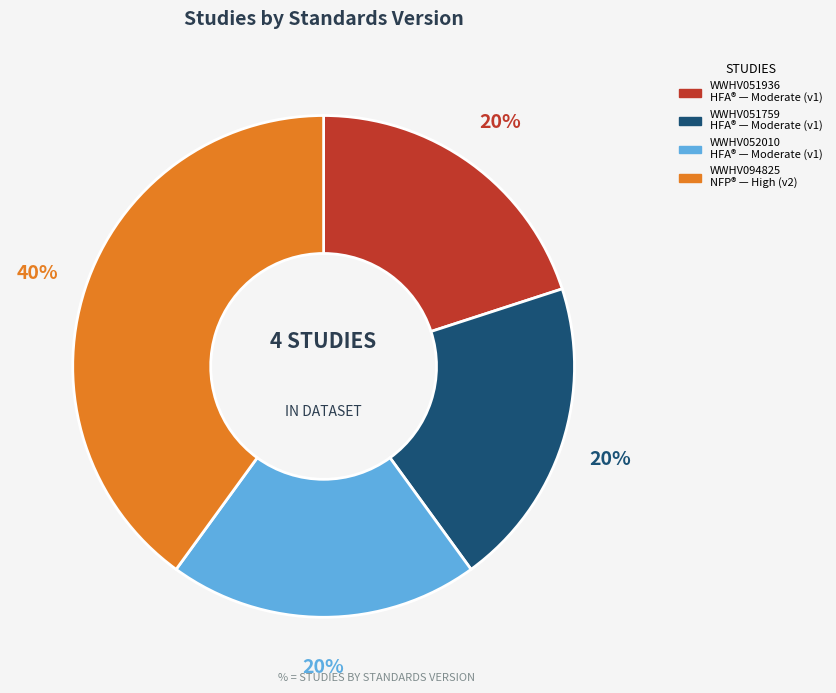

Is WWHV051759 the majority of the pie?

No